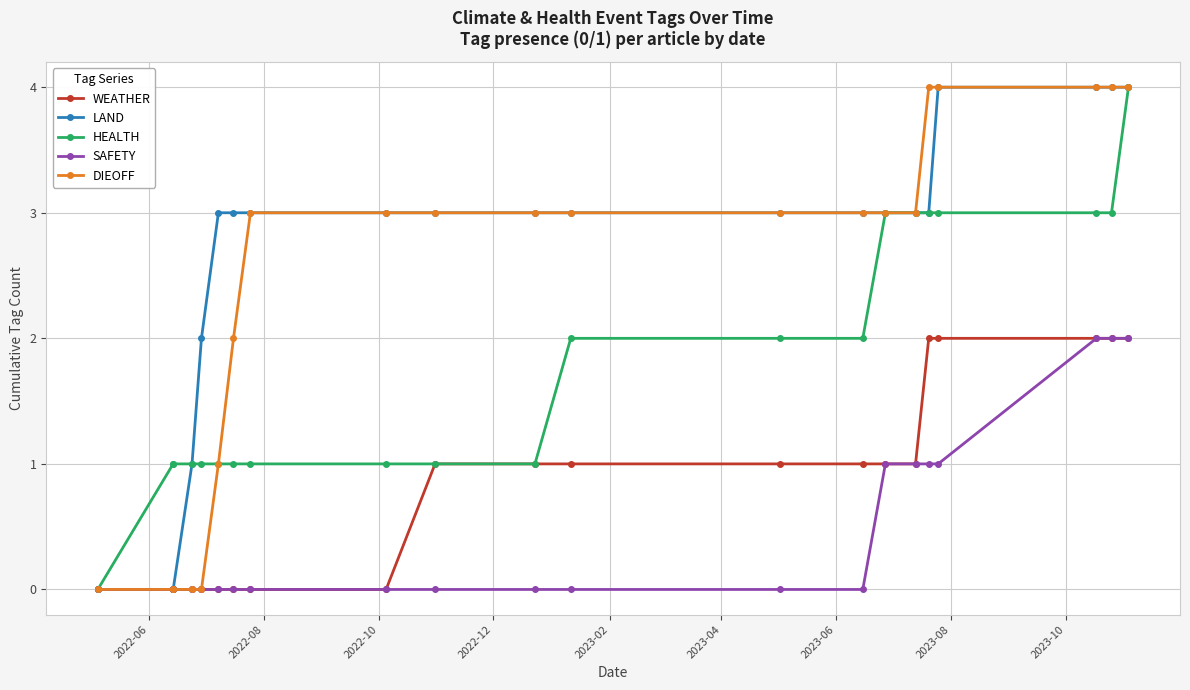

Is the value of DIEOFF at 18 greater than the value of HEALTH at 2022-10?

Yes